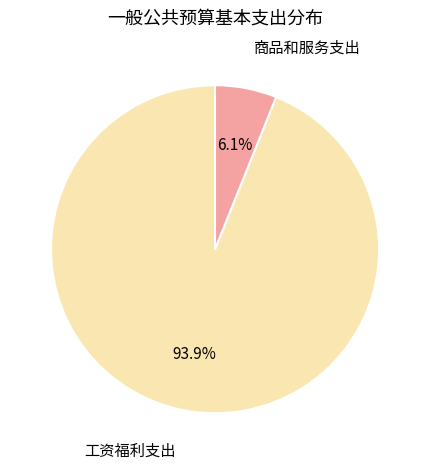

Between 商品和服务支出 and 工资福利支出, which is larger?

工资福利支出